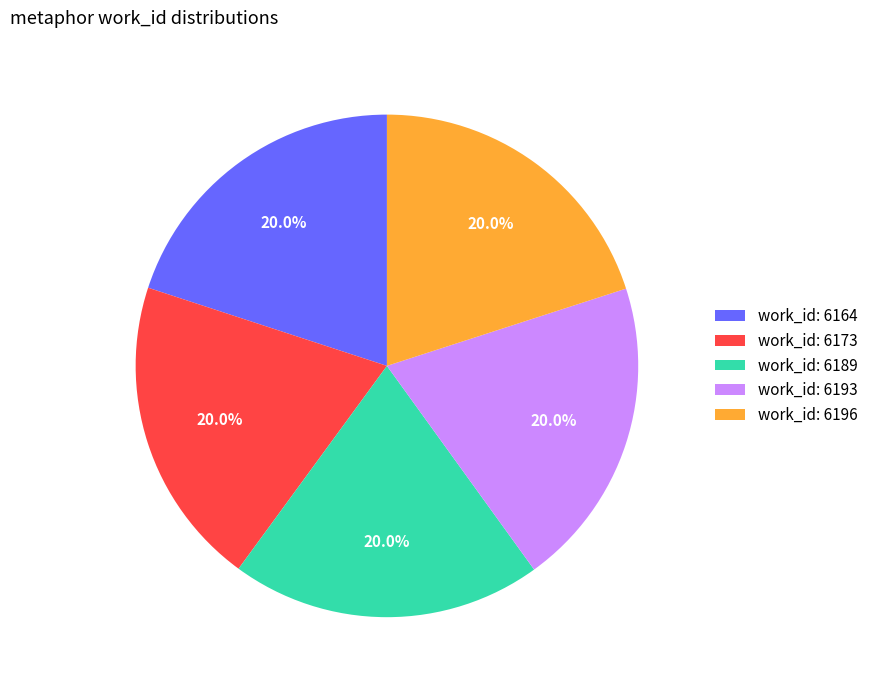

What portion of the pie excludes work_id: 6196?

80.0%